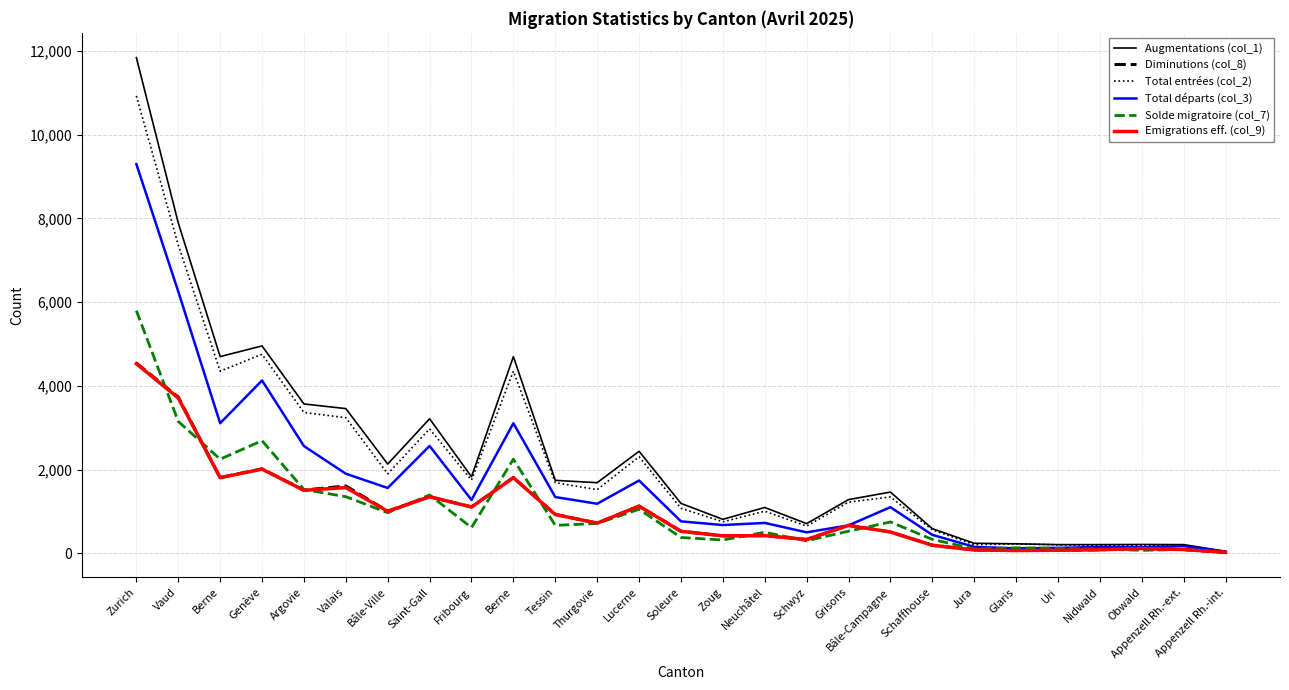

What is the label of the 23rd point from the left?

Uri